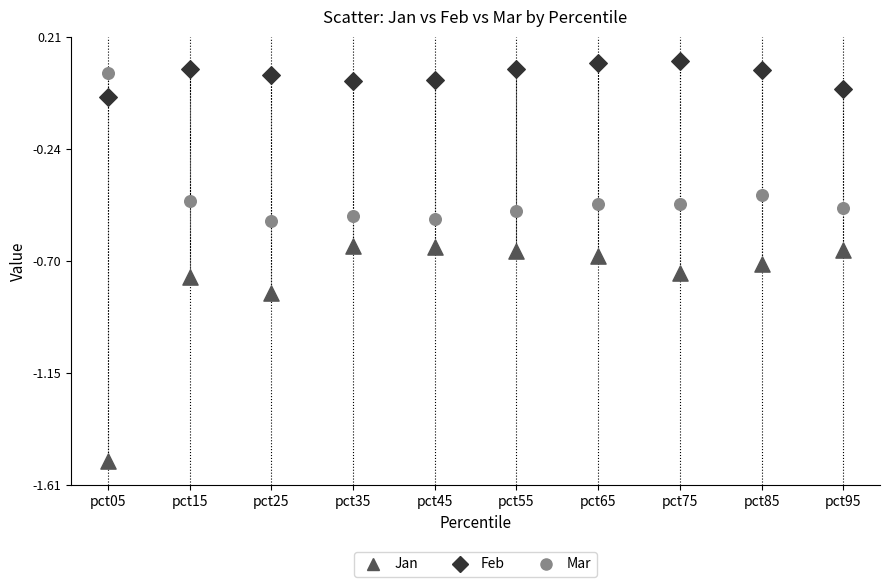

Across all data points, what is the range of Y values (max minus min)?

1.6